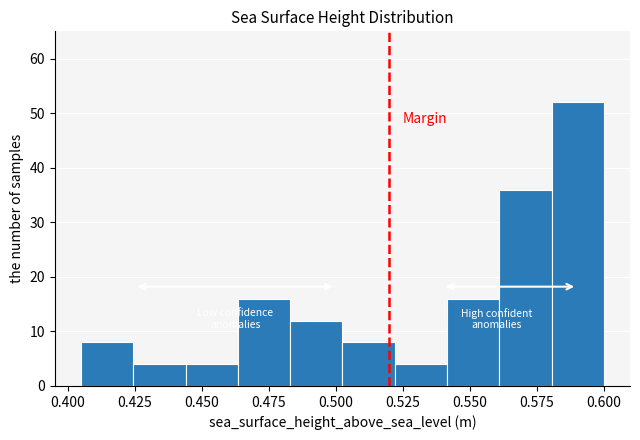

Read against the x-axis, roughly where is the centre of the tallest bar?

0.590